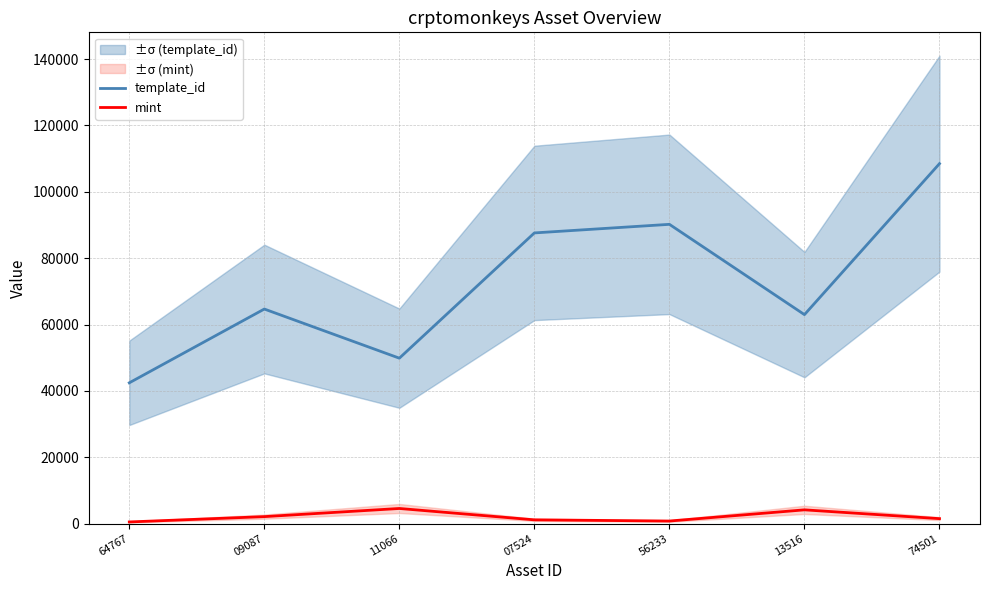

Which has a higher value, 11066 or 09087?

09087